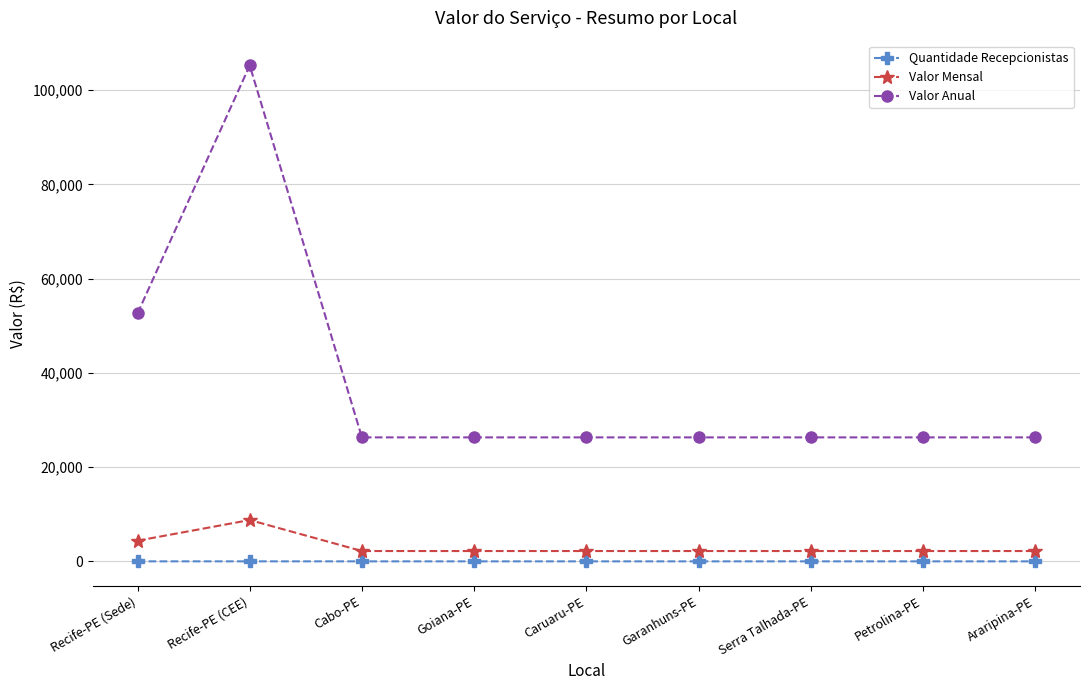

What is the label of the 6th point from the right?

Goiana-PE